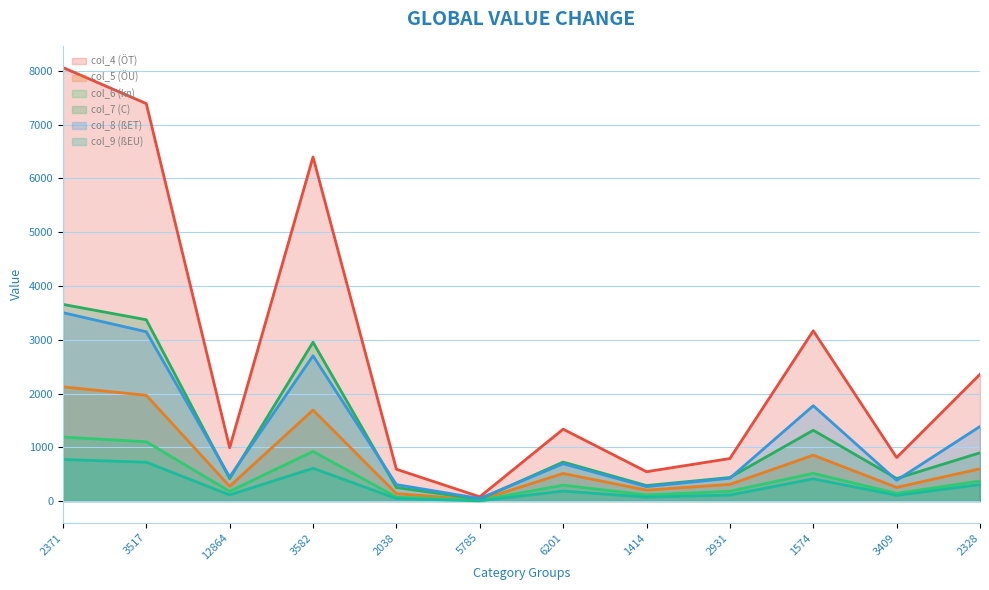

What is the label of the 8th point from the right?

2038